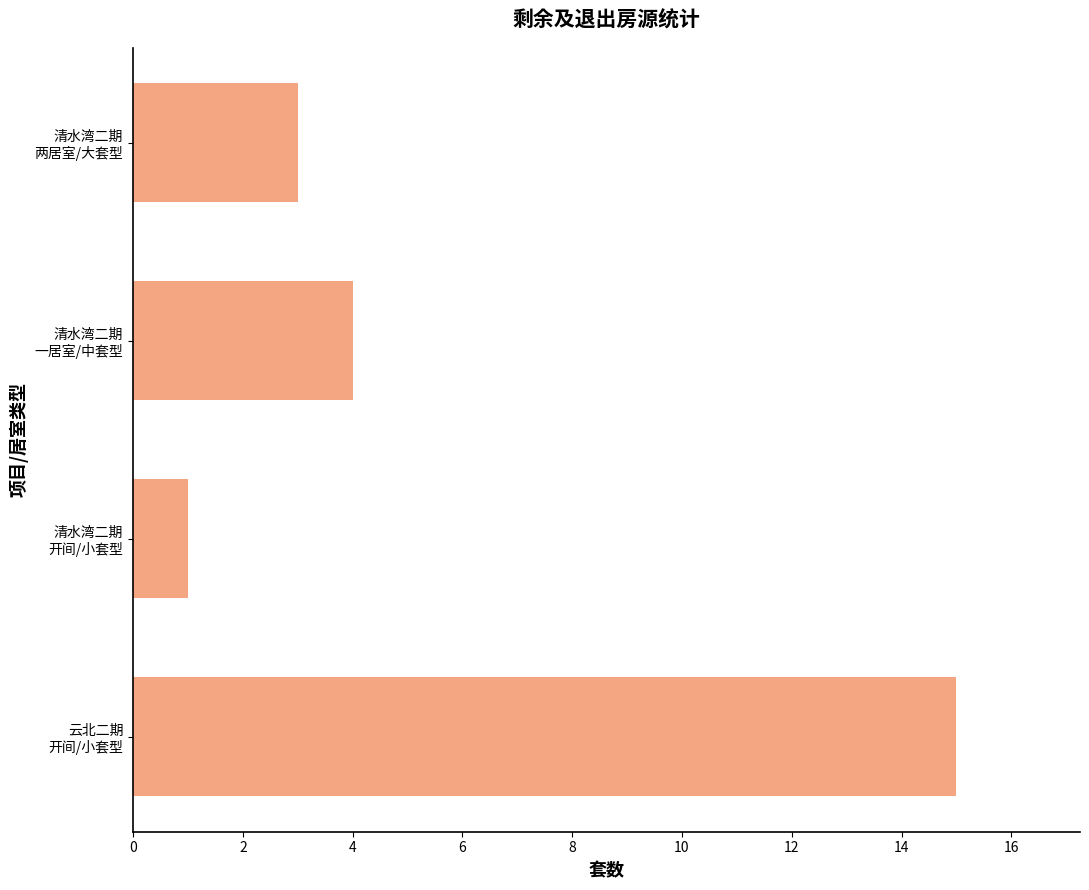

What is the difference between the maximum and minimum values?

14